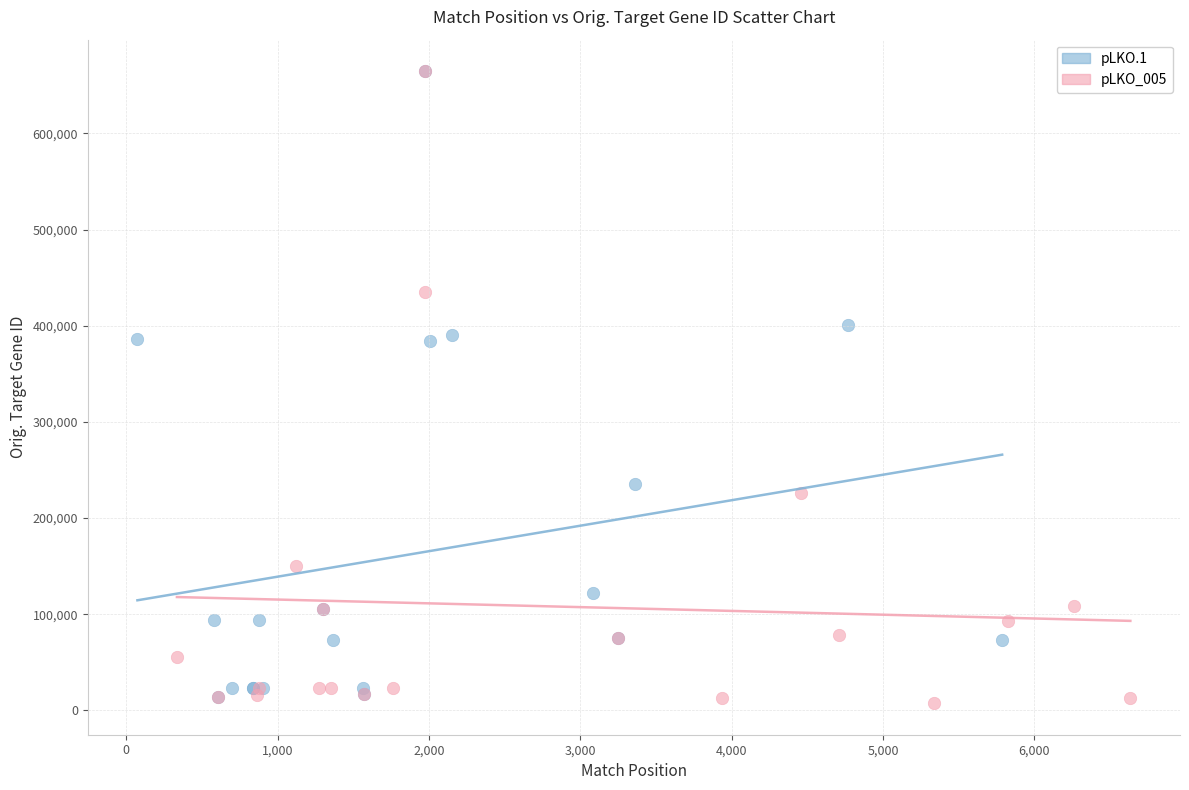

What are all the series names shown in the legend?

pLKO.1, pLKO_005